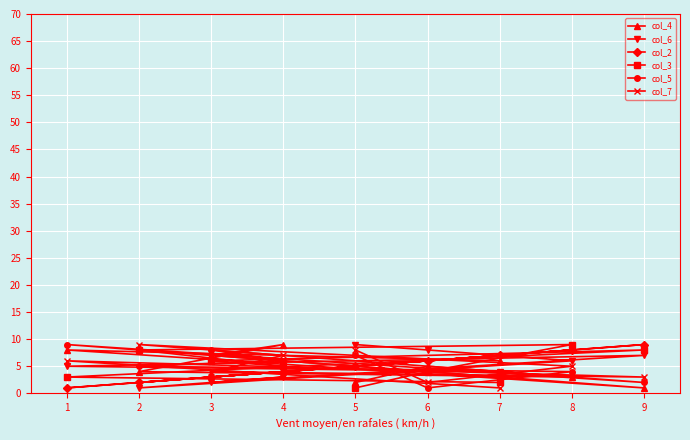

The value of col_7 at 6 is 2. True or false?

True